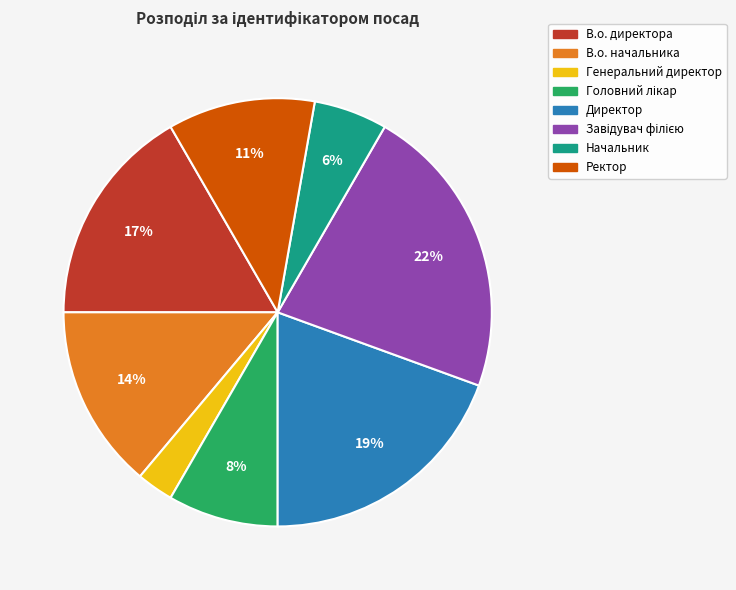

To the nearest percent, what percentage of the pie is Директор?

19%